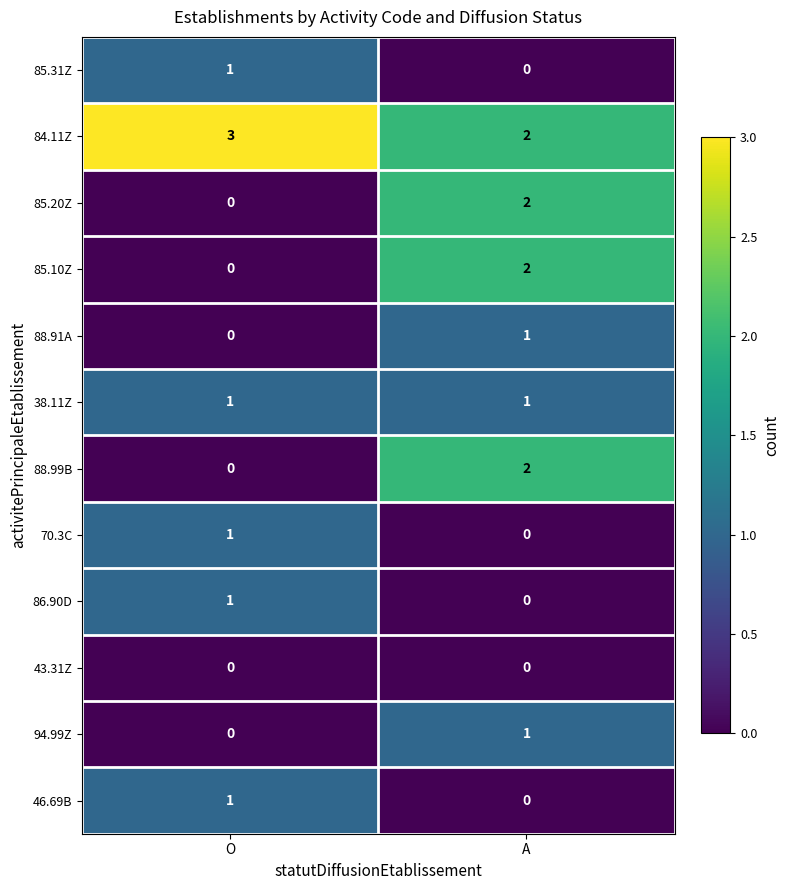

List the labels in order of 86.90D value, largest first.

O, A